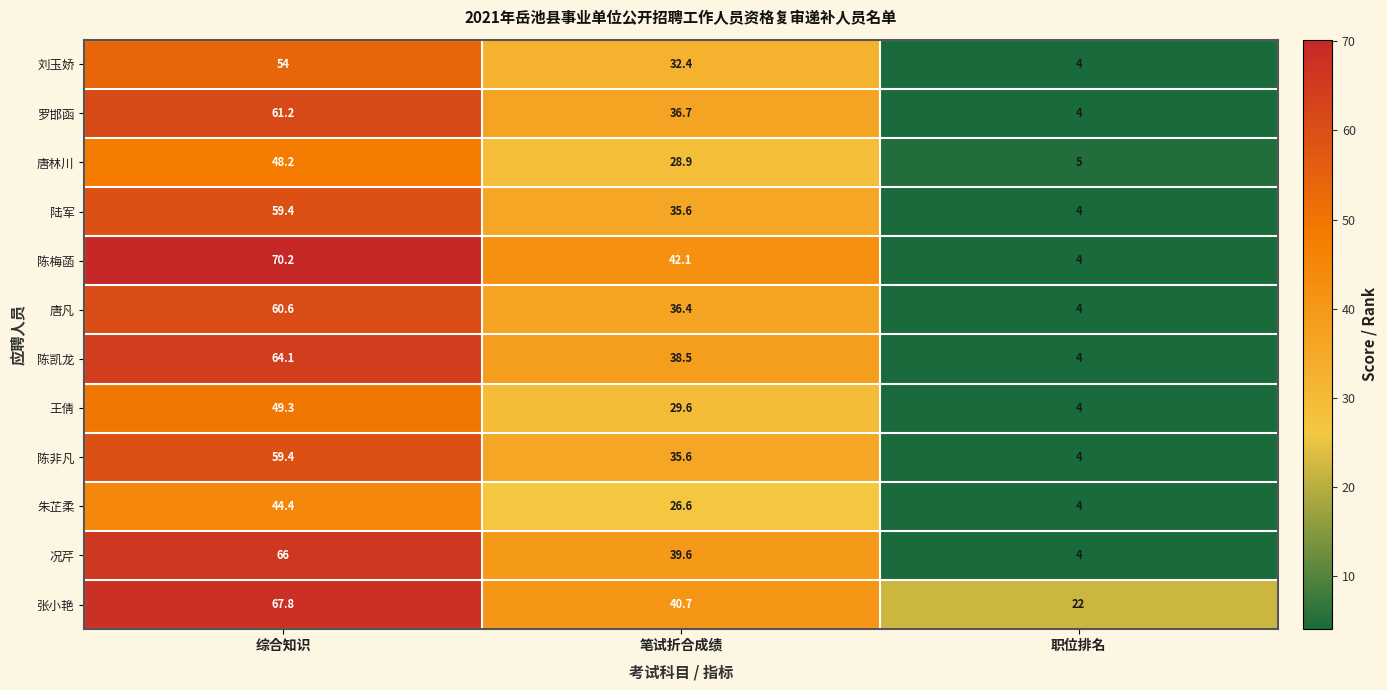

What is the greatest value displayed?

70.2